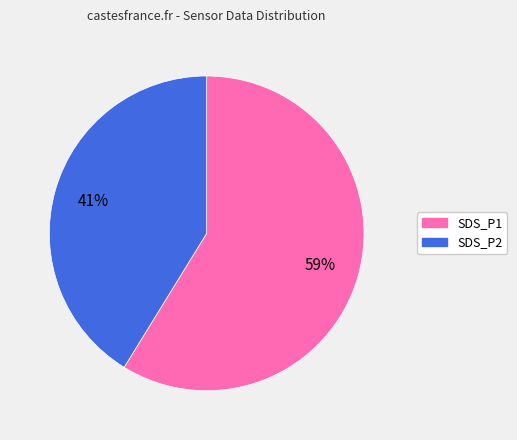

Between SDS_P1 and SDS_P2, which is larger?

SDS_P1